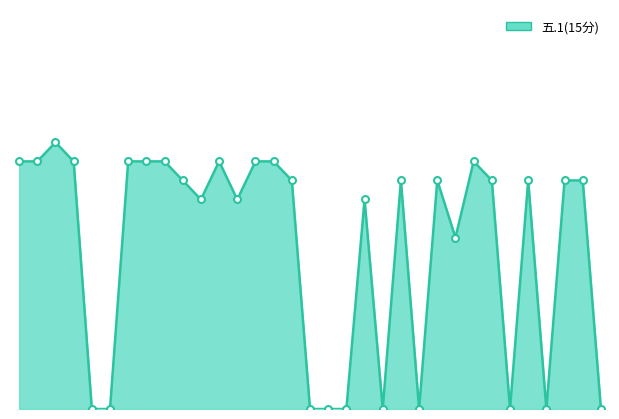

Where is the first local maximum?

2021165003